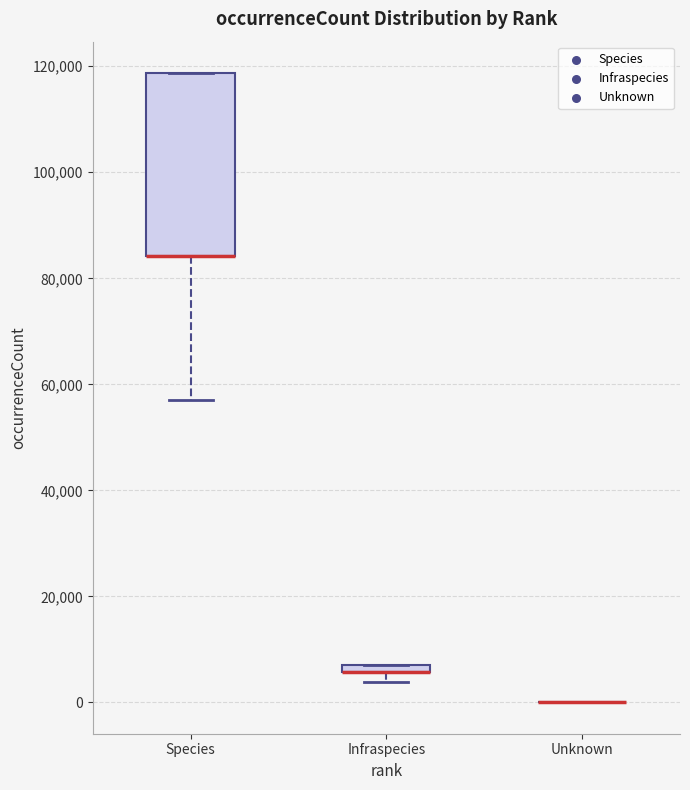

Which box is the tallest, from its lower edge to its upper edge?

Species